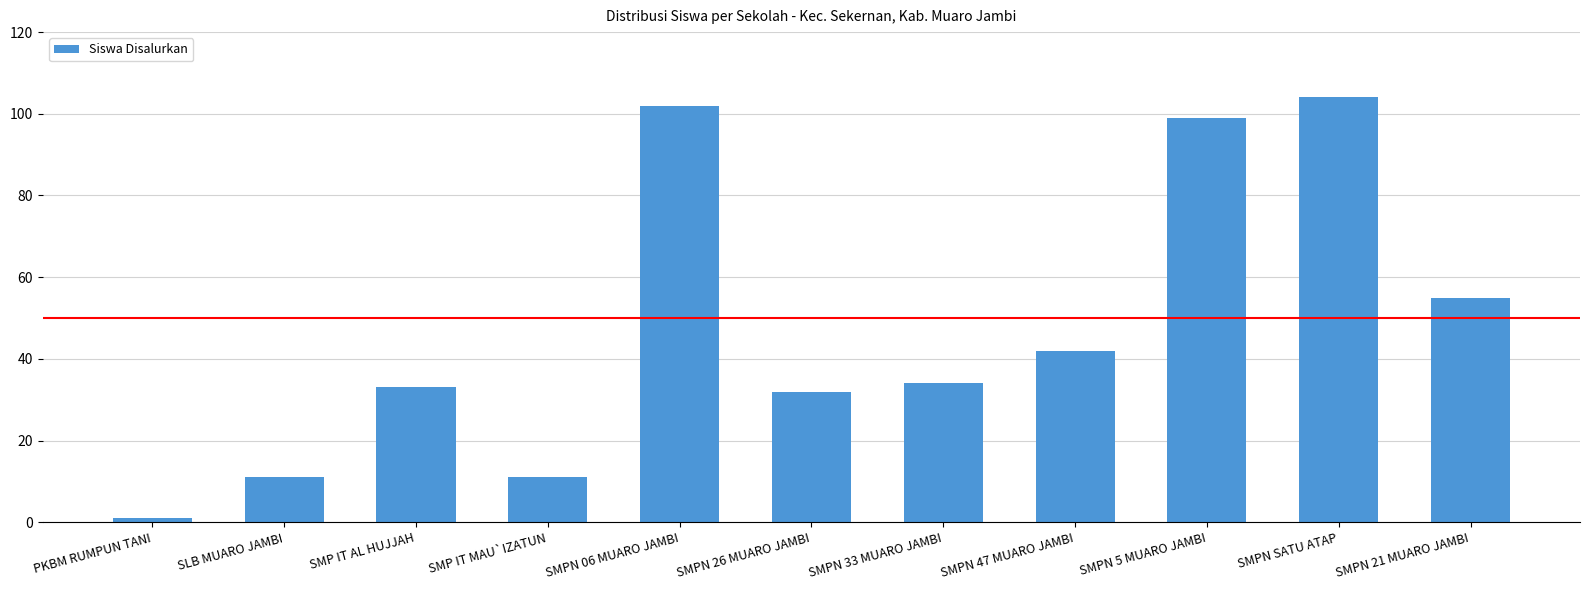

What position from the right is SMPN 33 MUARO JAMBI?

5